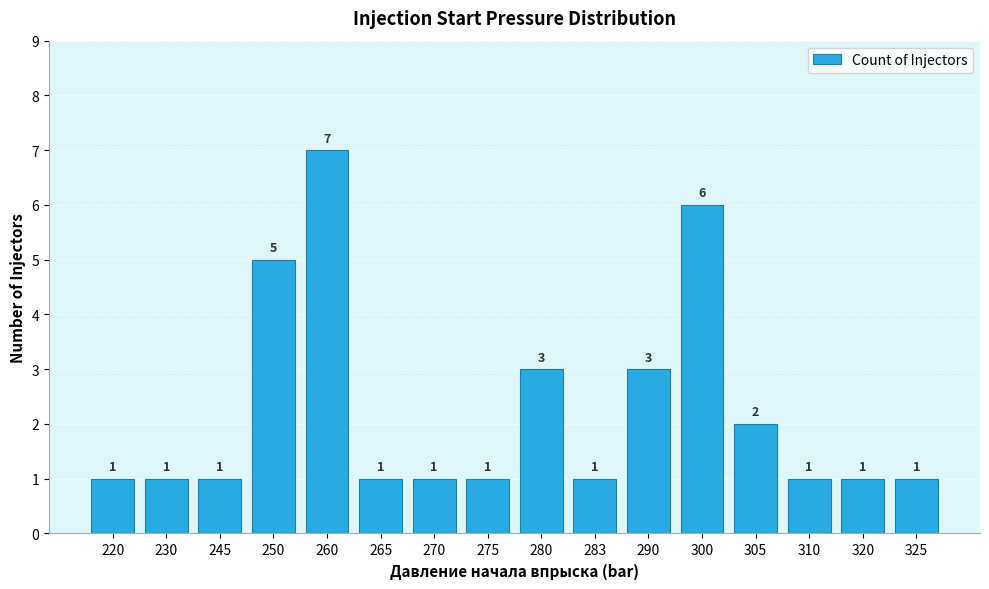

The value at 283 is 0. True or false?

False